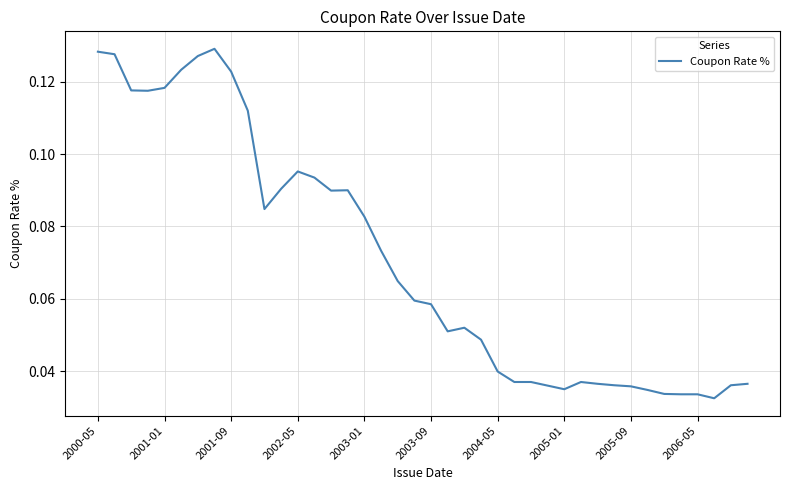

What is the maximum value shown in the chart?

0.1